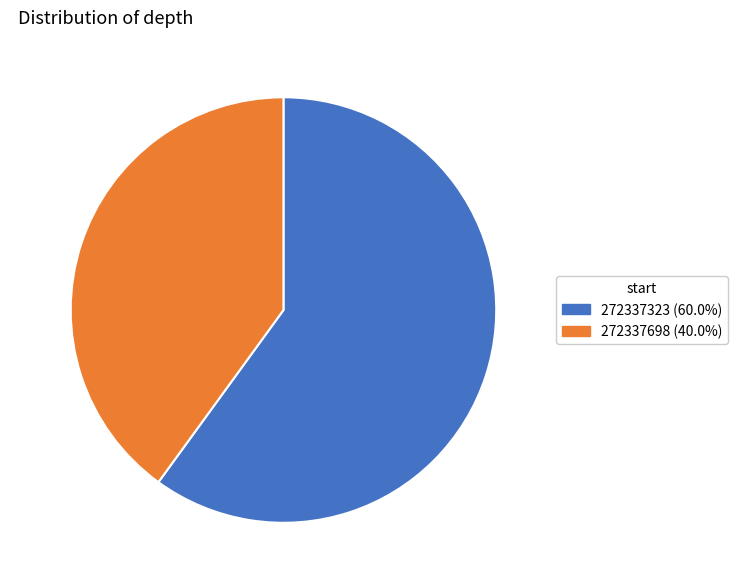

Which has a higher value, 40.0% or 60.0%?

60.0%